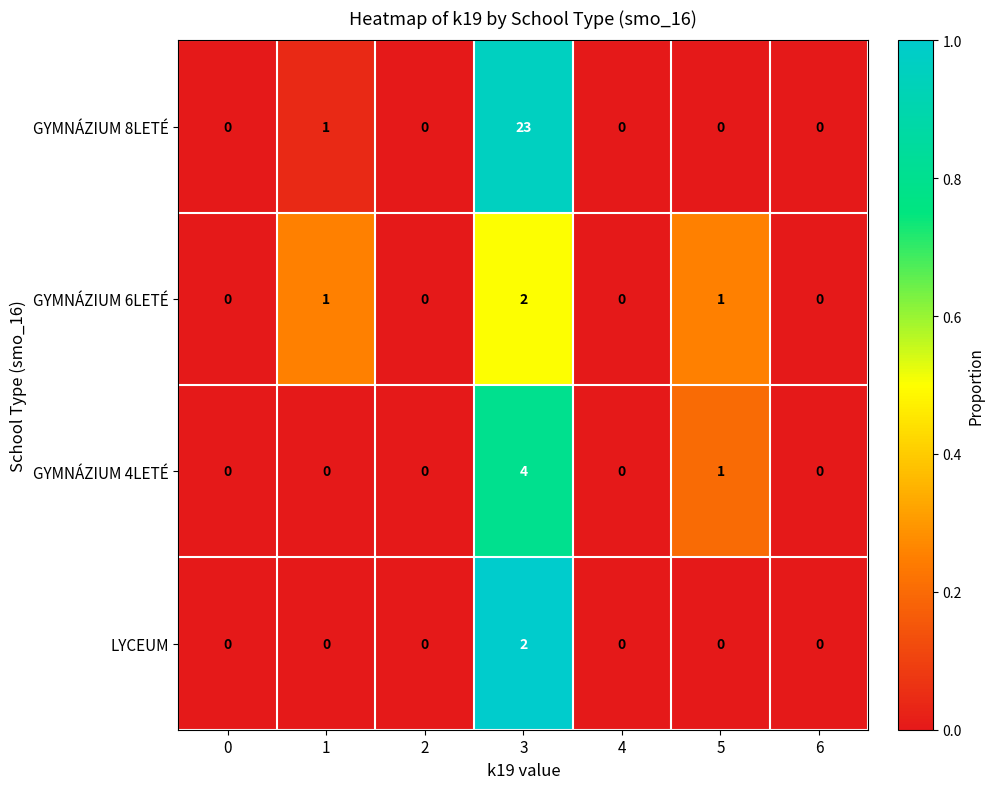

Reading left to right, extract all data points from this chart.

GYMNÁZIUM 8LETÉ: 0=0	1=1	2=0	3=23	4=0	5=0	6=0
GYMNÁZIUM 6LETÉ: 0=0	1=1	2=0	3=2	4=0	5=1	6=0
GYMNÁZIUM 4LETÉ: 0=0	1=0	2=0	3=4	4=0	5=1	6=0
LYCEUM: 0=0	1=0	2=0	3=2	4=0	5=0	6=0